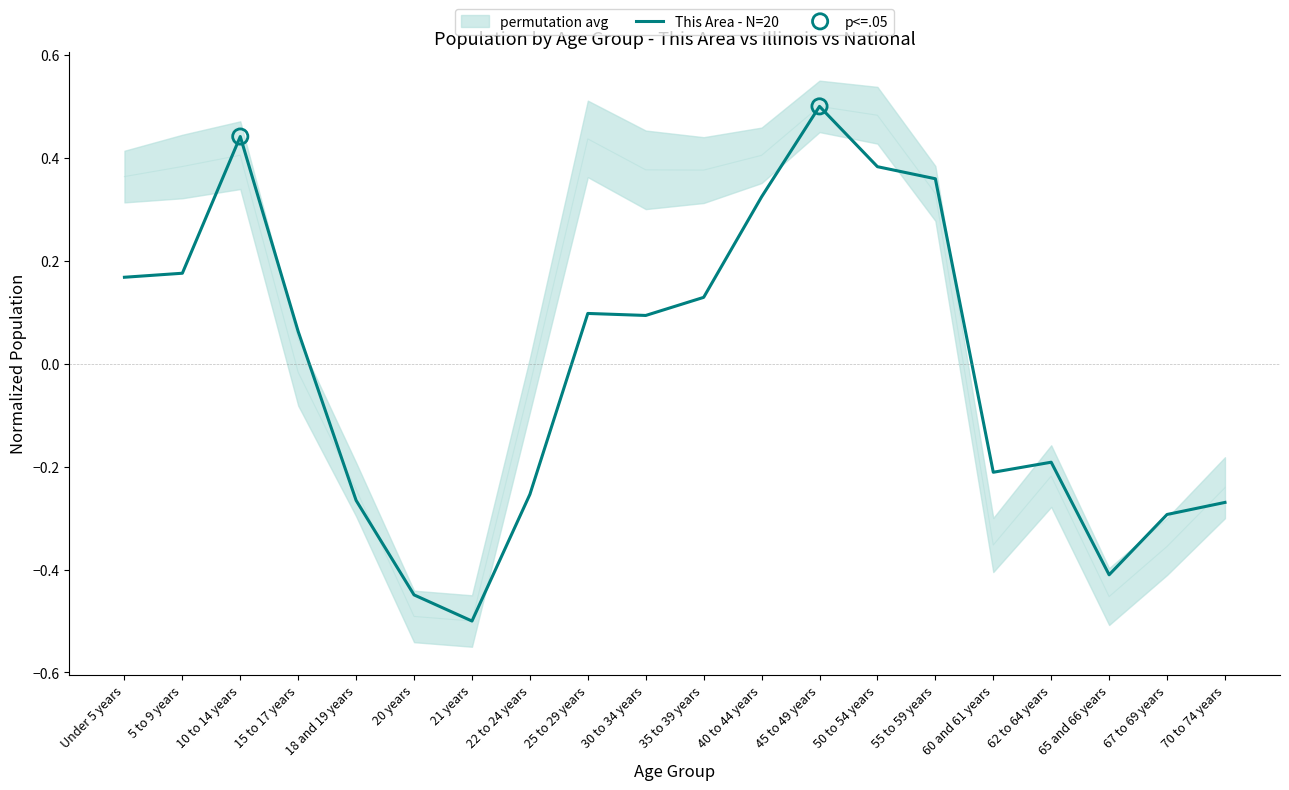

At how many categories does at least one series exceed 0?

11